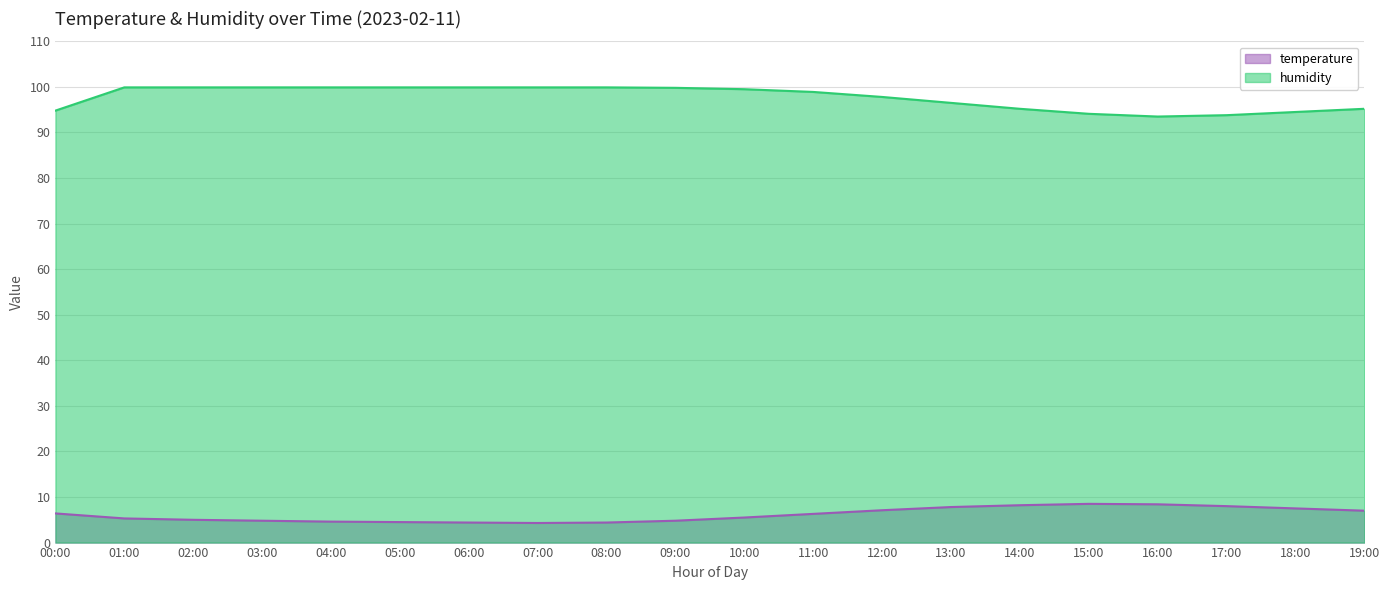

How many interior local valleys does the humidity series have?

1